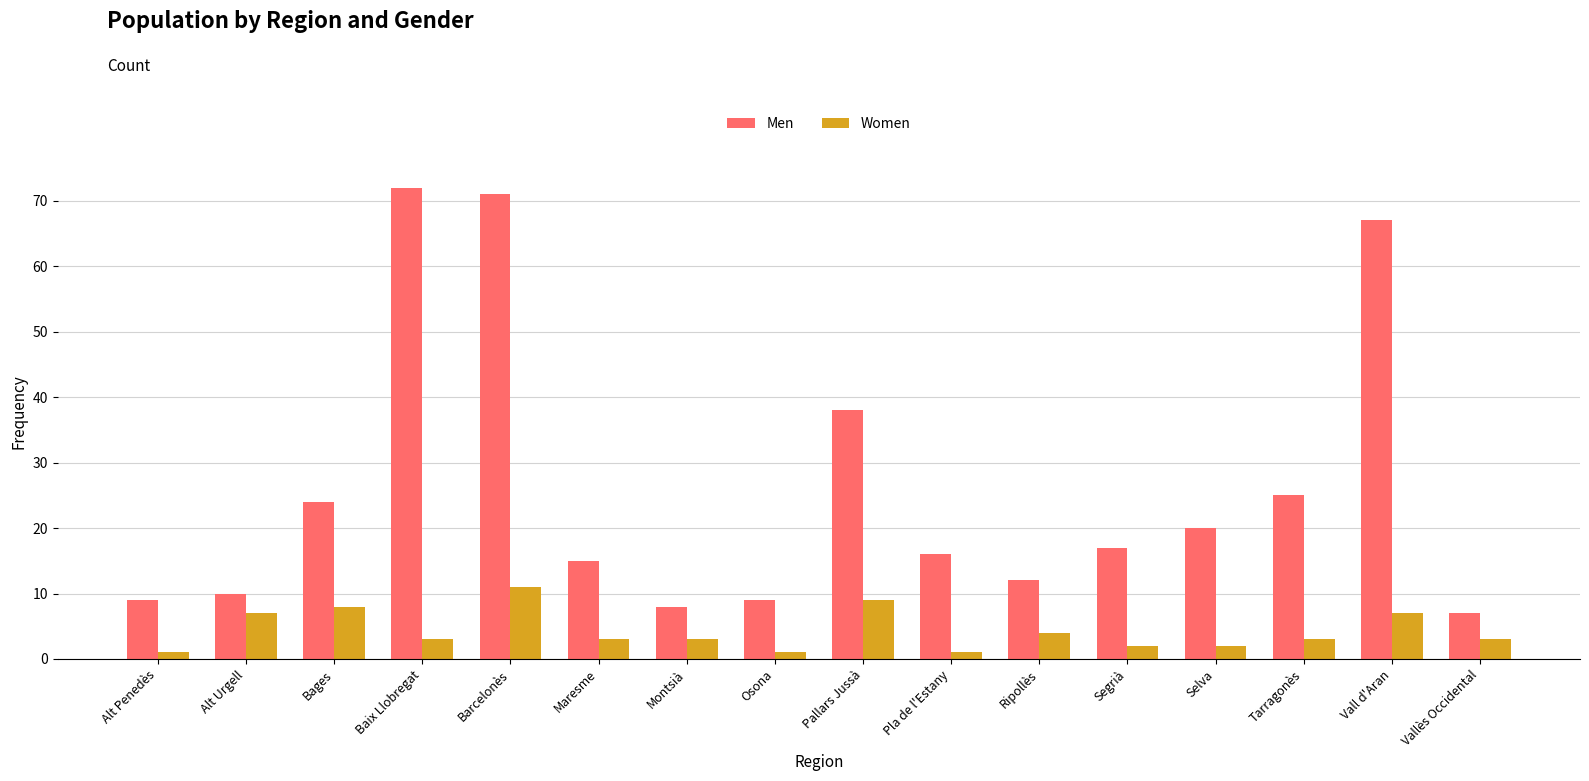

The value of Men at Pallars Jussà is 38. True or false?

True